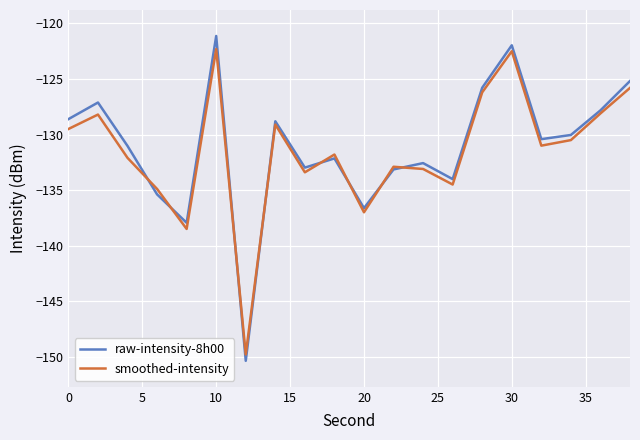

What is the maximum value shown in the chart?

-121.1